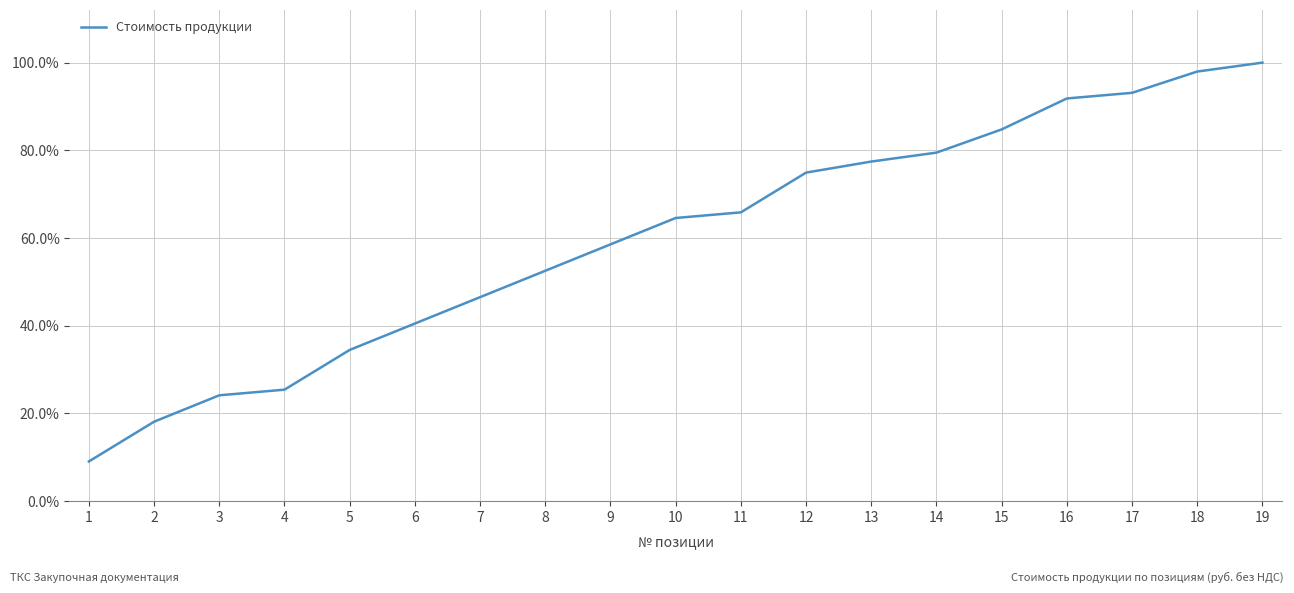

What is the greatest value displayed?

100.0